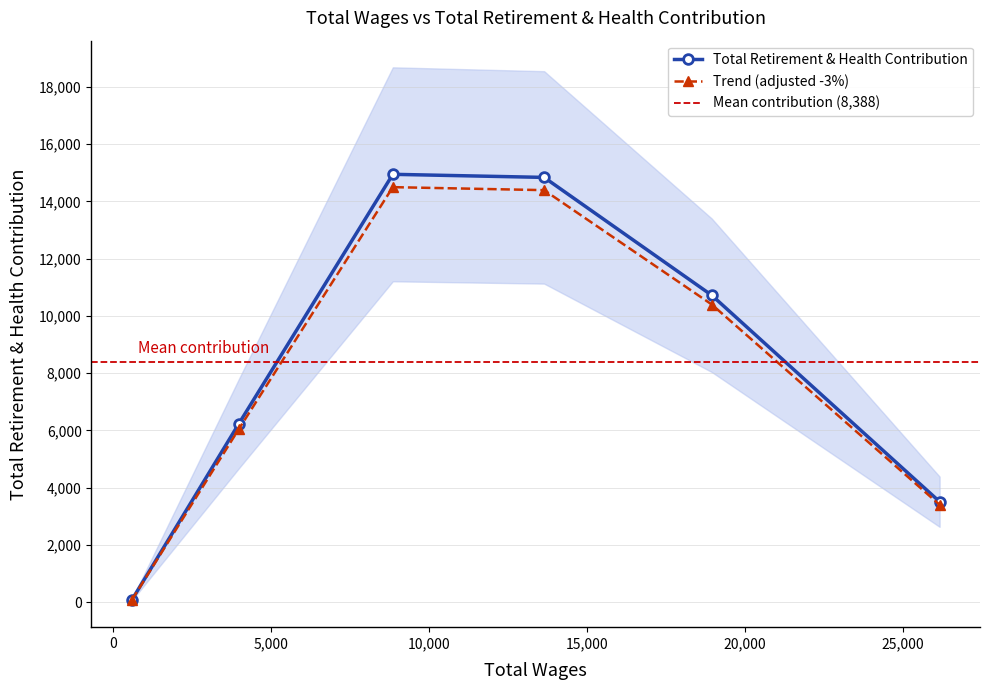

Rank the categories by value from lowest to highest.

600, 26163, 3984, 18953, 13648, 8859